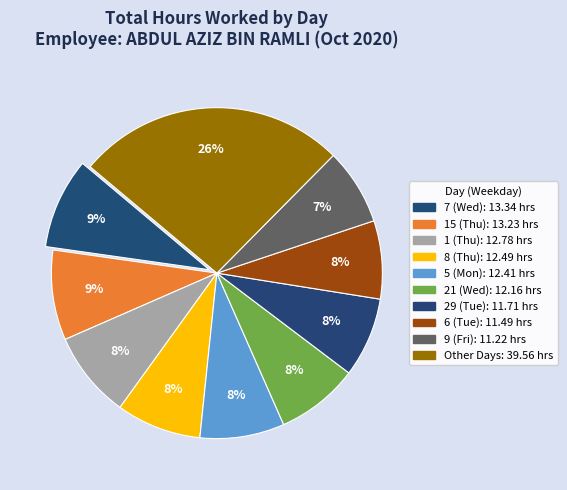

How many slices are in this pie chart?

10